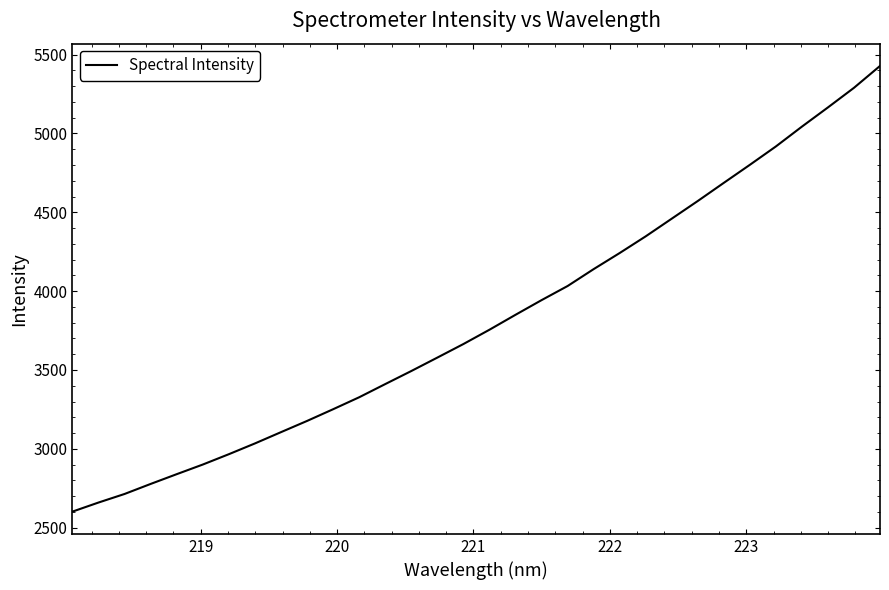

What is the difference between the maximum and minimum values?

2826.0